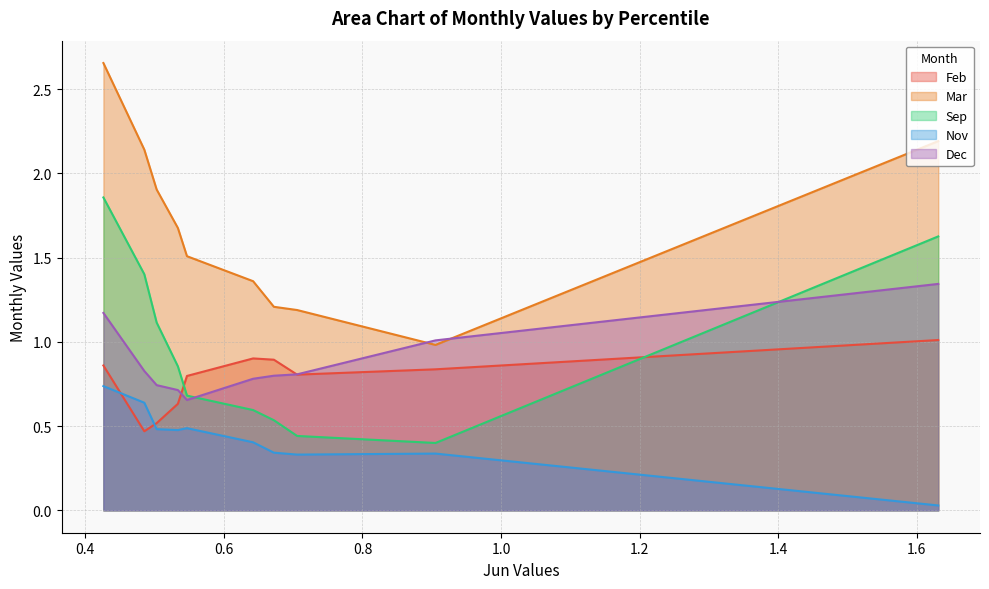

True or false: Dec and Nov cross at least once.

False